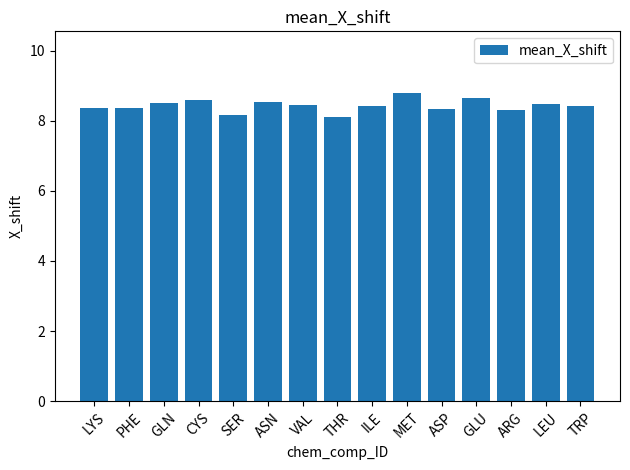

What is the approximate value at ARG?

8.3